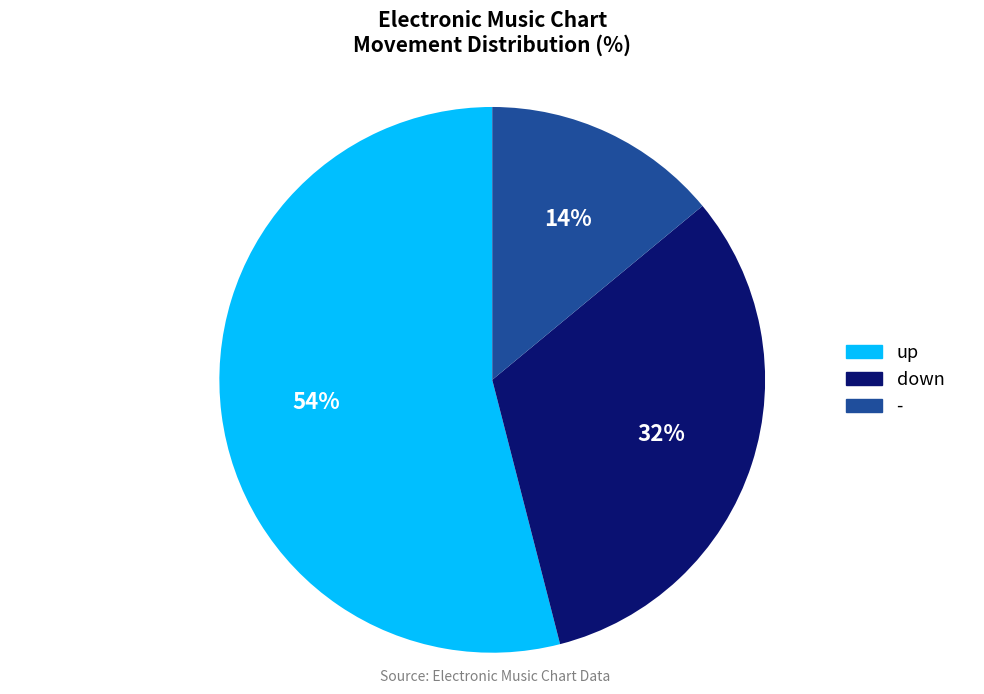

Rank the categories by value from lowest to highest.

-, down, up